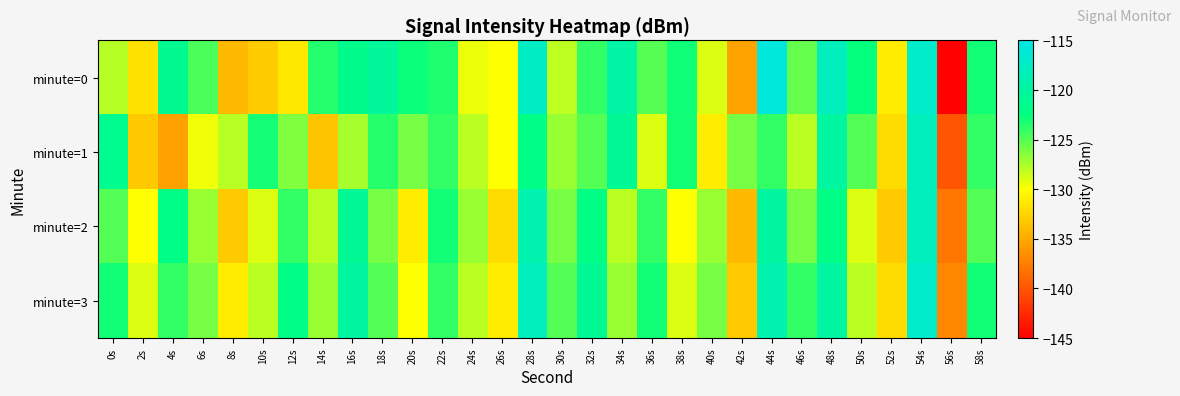

Reading right to left, list all the values displayed in this chart.

minute=0: 58s=-123.0	56s=-144.8	54s=-117.0	52s=-131.1	50s=-122.6	48s=-118.0	46s=-125.5	44s=-115.7	42s=-135.4	40s=-128.9	38s=-122.9	36s=-125.1	34s=-119.8	32s=-124.0	30s=-128.1	28s=-117.5	26s=-130.0	24s=-129.5	22s=-123.4	20s=-122.8	18s=-120.5	16s=-121.5	14s=-123.6	12s=-131.3	10s=-133.0	8s=-134.1	6s=-124.7	4s=-121.2	2s=-131.7	0s=-127.8
minute=1: 58s=-124.0	56s=-140.0	54s=-118.0	52s=-132.0	50s=-125.0	48s=-120.0	46s=-128.0	44s=-124.0	42s=-126.0	40s=-131.0	38s=-123.0	36s=-129.0	34s=-121.0	32s=-125.0	30s=-127.0	28s=-122.0	26s=-130.0	24s=-128.0	22s=-124.0	20s=-126.0	18s=-123.7	16s=-127.4	14s=-133.4	12s=-126.3	10s=-123.1	8s=-127.9	6s=-129.6	4s=-135.5	2s=-133.2	0s=-121.3
minute=2: 58s=-125.0	56s=-138.0	54s=-118.0	52s=-133.0	50s=-129.0	48s=-122.0	46s=-126.0	44s=-120.0	42s=-134.0	40s=-127.0	38s=-130.0	36s=-124.0	34s=-128.0	32s=-122.0	30s=-126.0	28s=-119.0	26s=-132.0	24s=-127.0	22s=-123.0	20s=-131.0	18s=-126.0	16s=-121.0	14s=-128.0	12s=-124.0	10s=-129.0	8s=-133.0	6s=-127.0	4s=-122.0	2s=-130.0	0s=-125.0
minute=3: 58s=-123.0	56s=-137.0	54s=-117.0	52s=-132.0	50s=-128.0	48s=-120.0	46s=-124.0	44s=-119.0	42s=-133.0	40s=-126.0	38s=-129.0	36s=-123.0	34s=-127.0	32s=-121.0	30s=-125.0	28s=-118.0	26s=-131.0	24s=-128.0	22s=-124.0	20s=-130.0	18s=-125.0	16s=-120.0	14s=-127.0	12s=-122.0	10s=-128.0	8s=-131.0	6s=-126.0	4s=-124.0	2s=-129.0	0s=-123.0